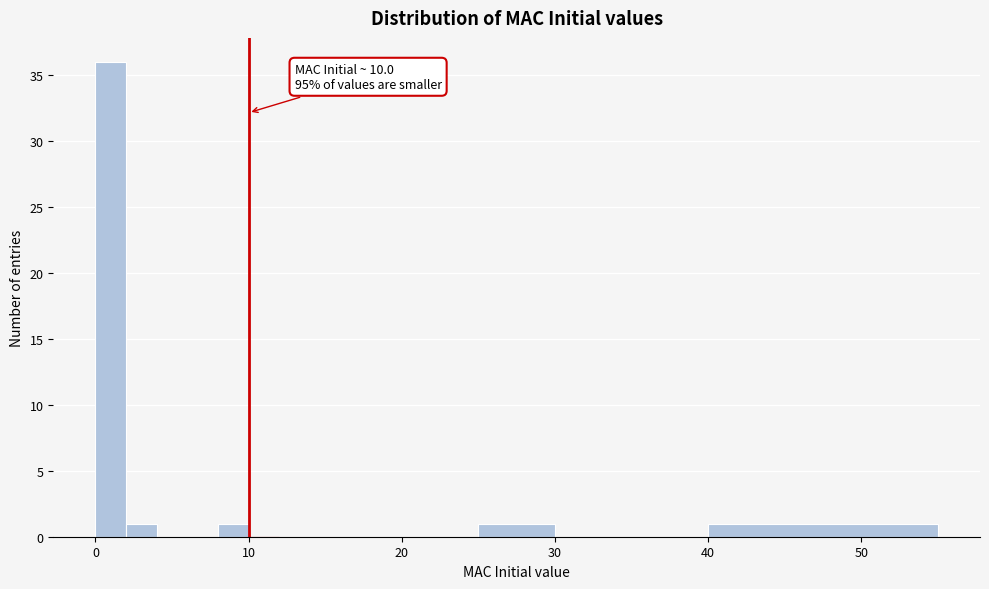

Read against the x-axis, roughly where is the centre of the tallest bar?

1